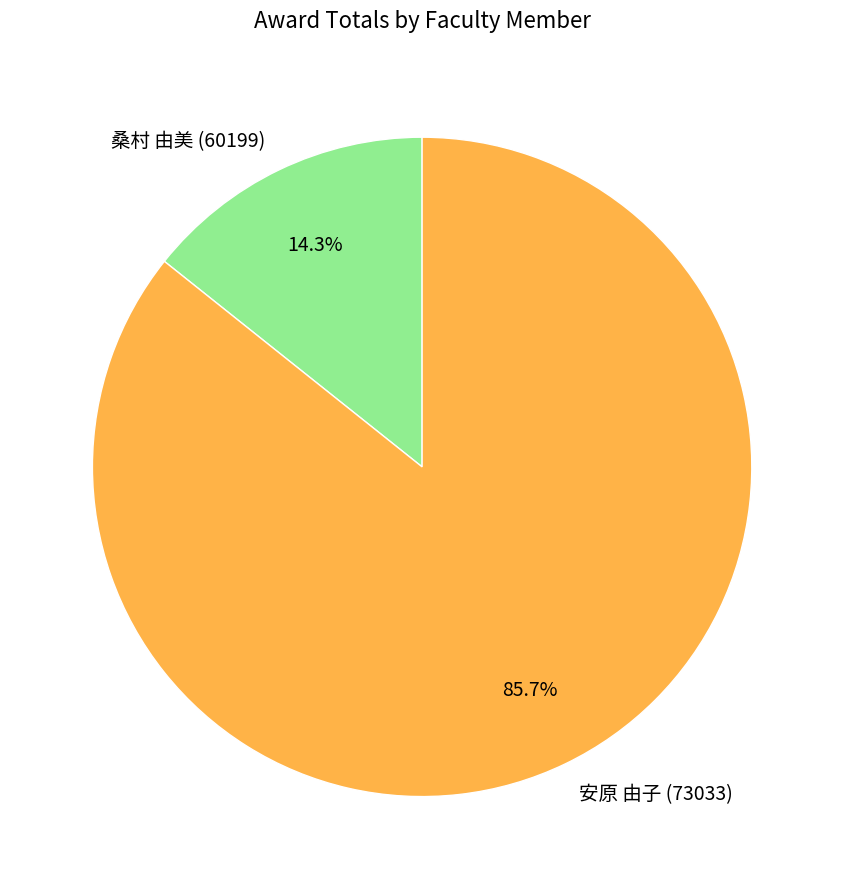

To the nearest percent, what is the difference between the largest and smallest slice percentages?

71%